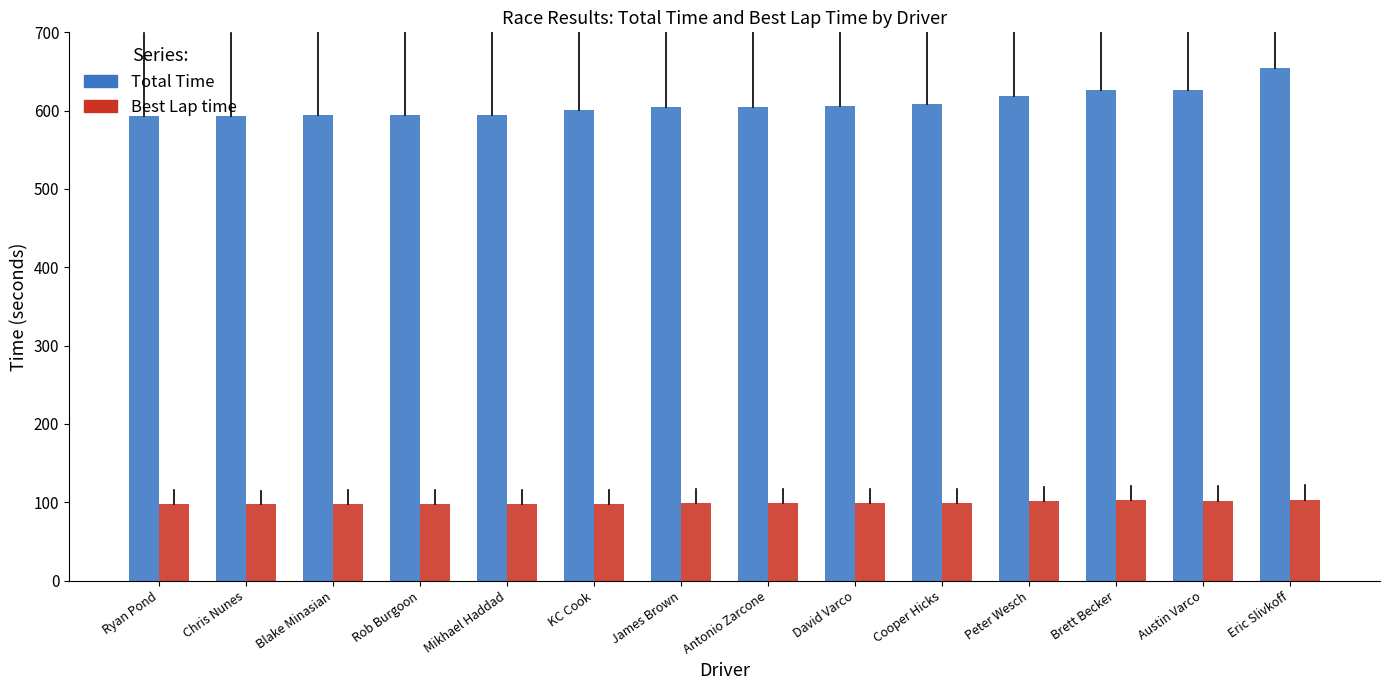

What is the label of the 1st bar from the left?

Ryan Pond